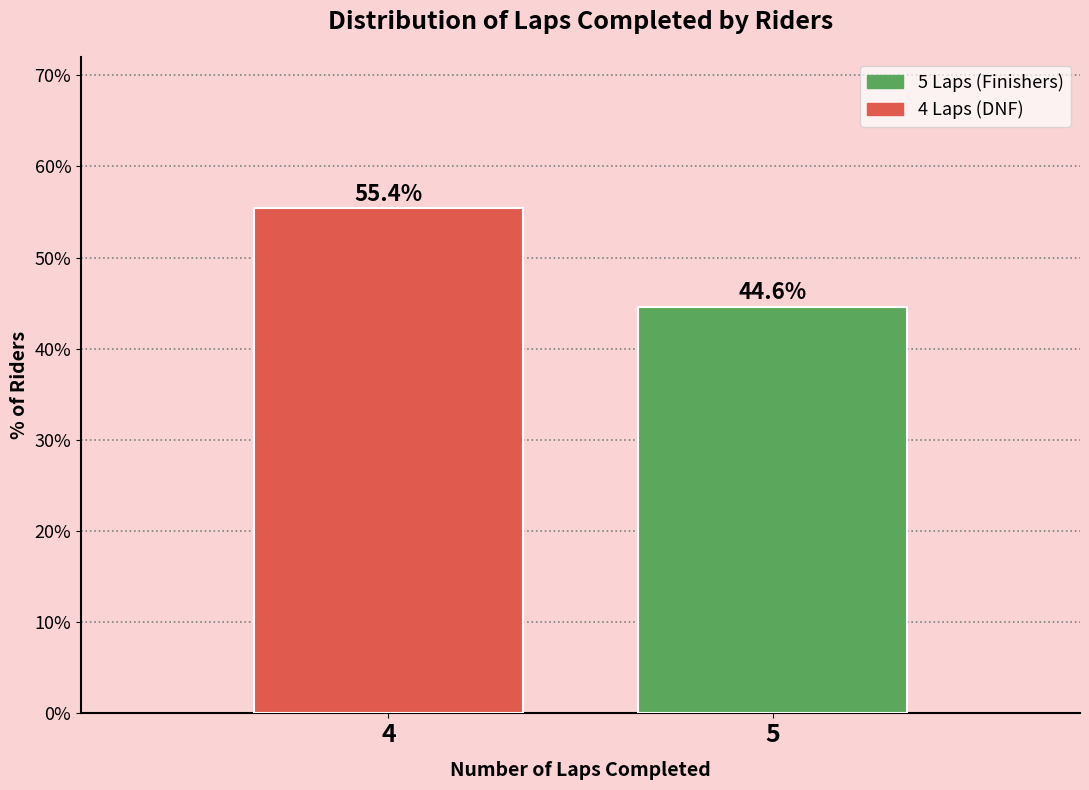

Reading left to right, what are all the values shown in this chart?

55.4	44.6